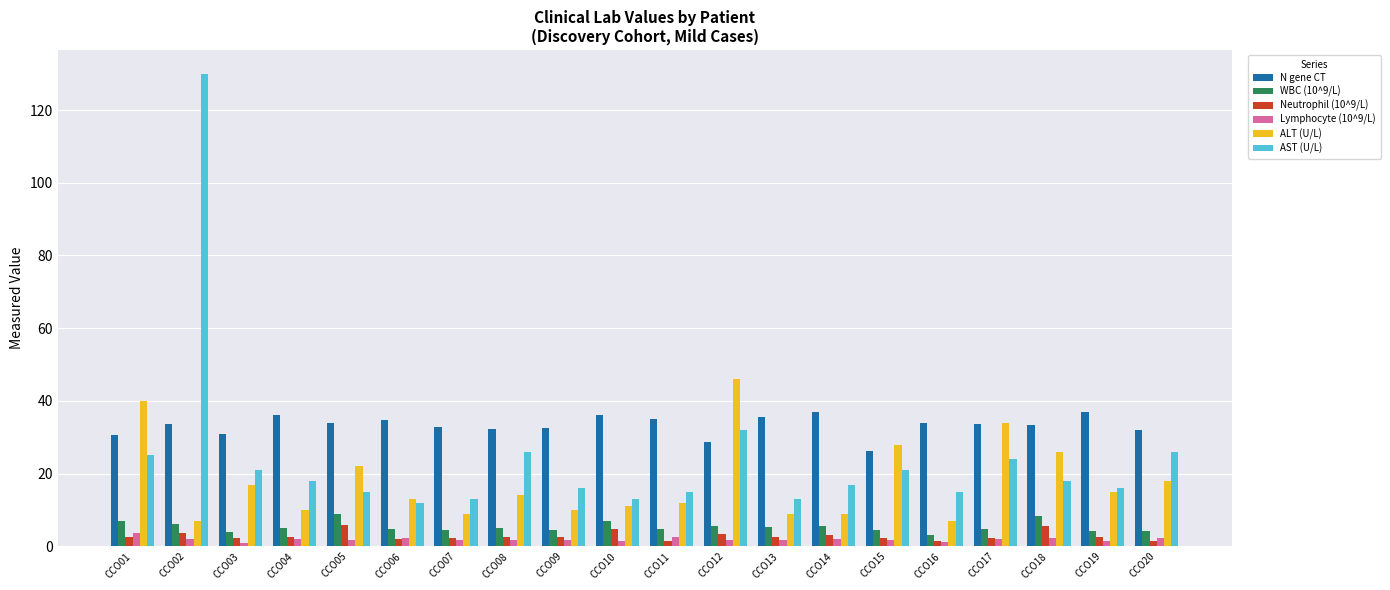

Does the chart contain stacked bars?

No